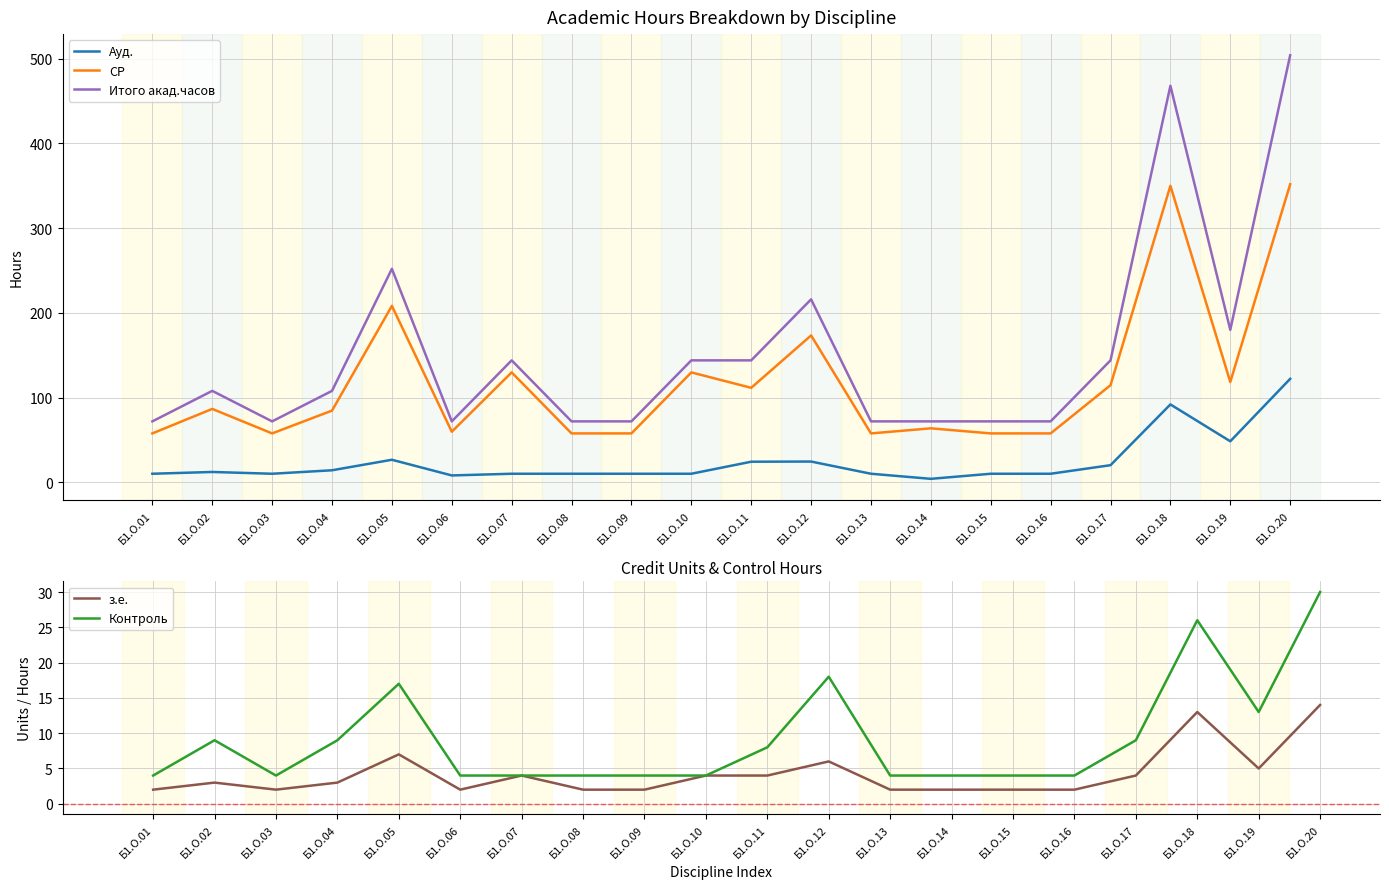

Reading left to right, what are all the values shown in this chart?

Ауд.: Б1.О.01=10.2	Б1.О.02=12.3	Б1.О.03=10.2	Б1.О.04=14.3	Б1.О.05=26.7	Б1.О.06=8.2	Б1.О.07=10.2	Б1.О.08=10.2	Б1.О.09=10.2	Б1.О.10=10.2	Б1.О.11=24.4	Б1.О.12=24.6	Б1.О.13=10.2	Б1.О.14=4.2	Б1.О.15=10.2	Б1.О.16=10.2	Б1.О.17=20.3	Б1.О.18=92.0	Б1.О.19=48.5	Б1.О.20=122.2
СР: Б1.О.01=57.8	Б1.О.02=86.7	Б1.О.03=57.8	Б1.О.04=84.7	Б1.О.05=208.3	Б1.О.06=59.8	Б1.О.07=129.8	Б1.О.08=57.8	Б1.О.09=57.8	Б1.О.10=129.8	Б1.О.11=111.6	Б1.О.12=173.4	Б1.О.13=57.8	Б1.О.14=63.8	Б1.О.15=57.8	Б1.О.16=57.8	Б1.О.17=114.7	Б1.О.18=350.0	Б1.О.19=118.5	Б1.О.20=351.8
Итого акад.часов: Б1.О.01=72.0	Б1.О.02=108.0	Б1.О.03=72.0	Б1.О.04=108.0	Б1.О.05=252.0	Б1.О.06=72.0	Б1.О.07=144.0	Б1.О.08=72.0	Б1.О.09=72.0	Б1.О.10=144.0	Б1.О.11=144.0	Б1.О.12=216.0	Б1.О.13=72.0	Б1.О.14=72.0	Б1.О.15=72.0	Б1.О.16=72.0	Б1.О.17=144.0	Б1.О.18=468.0	Б1.О.19=180.0	Б1.О.20=504.0
з.е.: Б1.О.01=2.0	Б1.О.02=3.0	Б1.О.03=2.0	Б1.О.04=3.0	Б1.О.05=7.0	Б1.О.06=2.0	Б1.О.07=4.0	Б1.О.08=2.0	Б1.О.09=2.0	Б1.О.10=4.0	Б1.О.11=4.0	Б1.О.12=6.0	Б1.О.13=2.0	Б1.О.14=2.0	Б1.О.15=2.0	Б1.О.16=2.0	Б1.О.17=4.0	Б1.О.18=13.0	Б1.О.19=5.0	Б1.О.20=14.0
Контроль: Б1.О.01=4.0	Б1.О.02=9.0	Б1.О.03=4.0	Б1.О.04=9.0	Б1.О.05=17.0	Б1.О.06=4.0	Б1.О.07=4.0	Б1.О.08=4.0	Б1.О.09=4.0	Б1.О.10=4.0	Б1.О.11=8.0	Б1.О.12=18.0	Б1.О.13=4.0	Б1.О.14=4.0	Б1.О.15=4.0	Б1.О.16=4.0	Б1.О.17=9.0	Б1.О.18=26.0	Б1.О.19=13.0	Б1.О.20=30.0